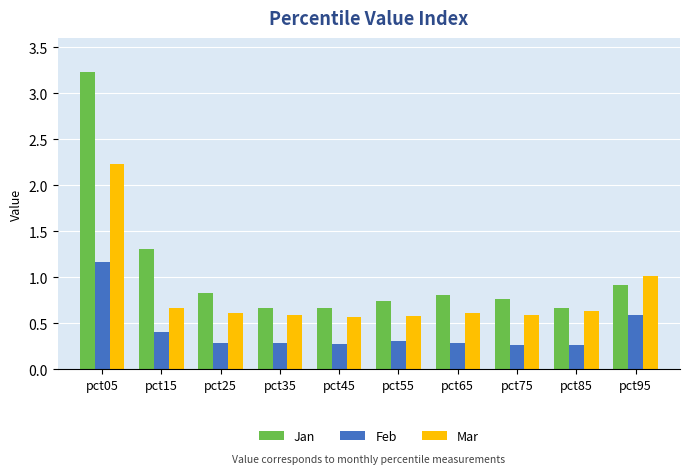

Between pct75 and pct95, which series saw the biggest shift?

Mar